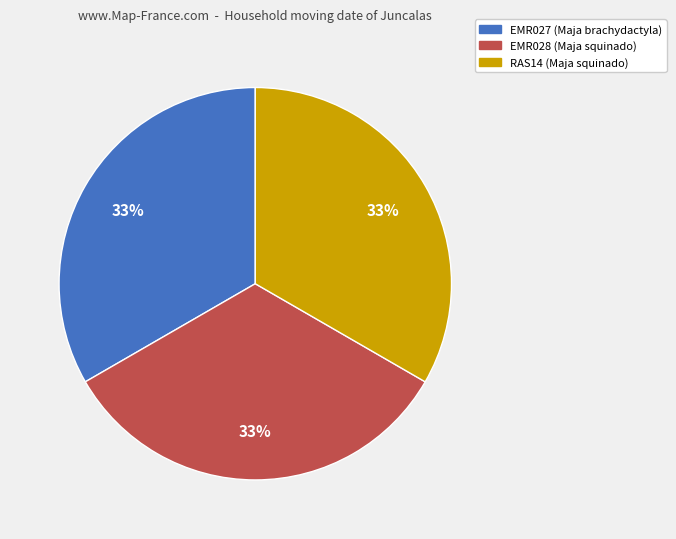

Count the number of slices in the pie.

3